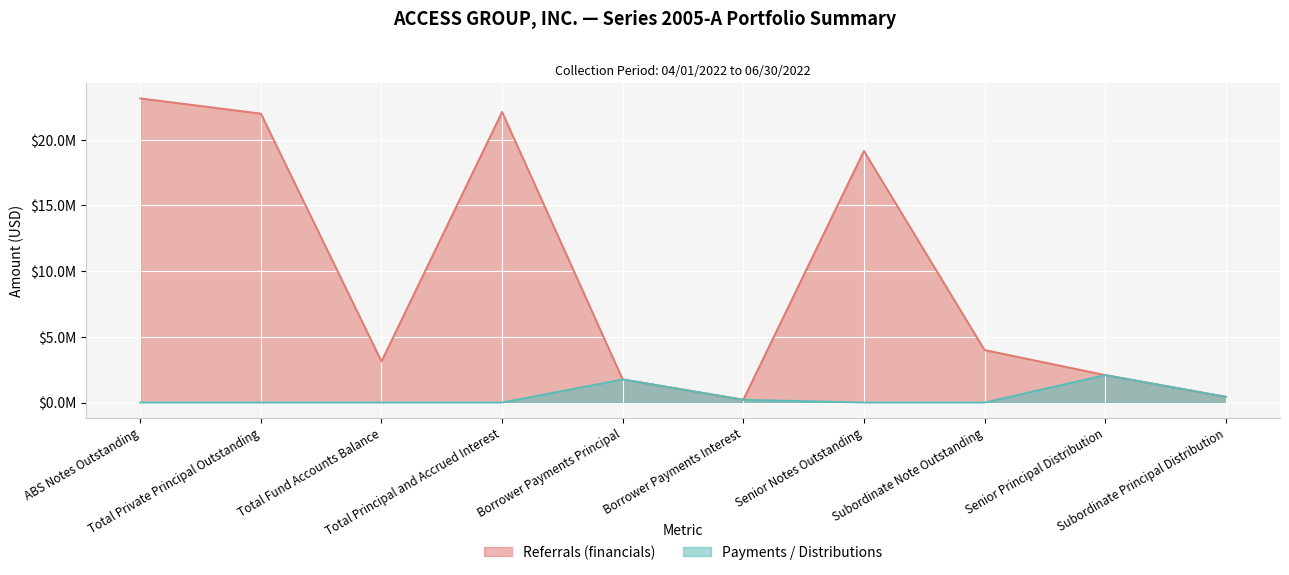

Rank the series by their average value, from lowest to highest.

Payments / Distributions, Referrals (financials)